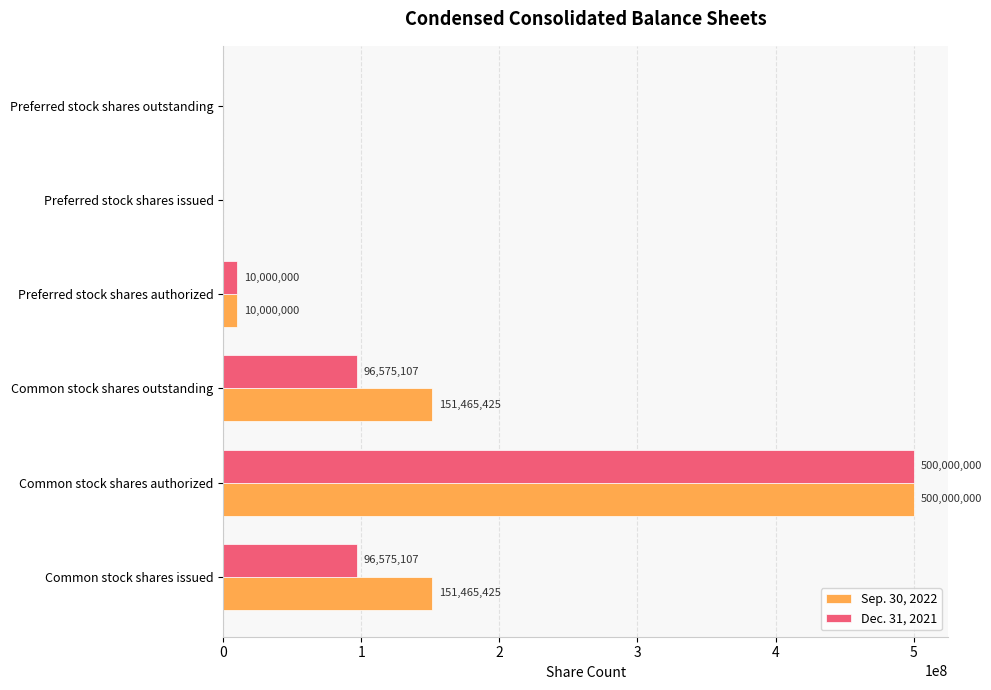

True or false: Sep. 30, 2022 has a value of 87703939 at Common stock shares issued.

False